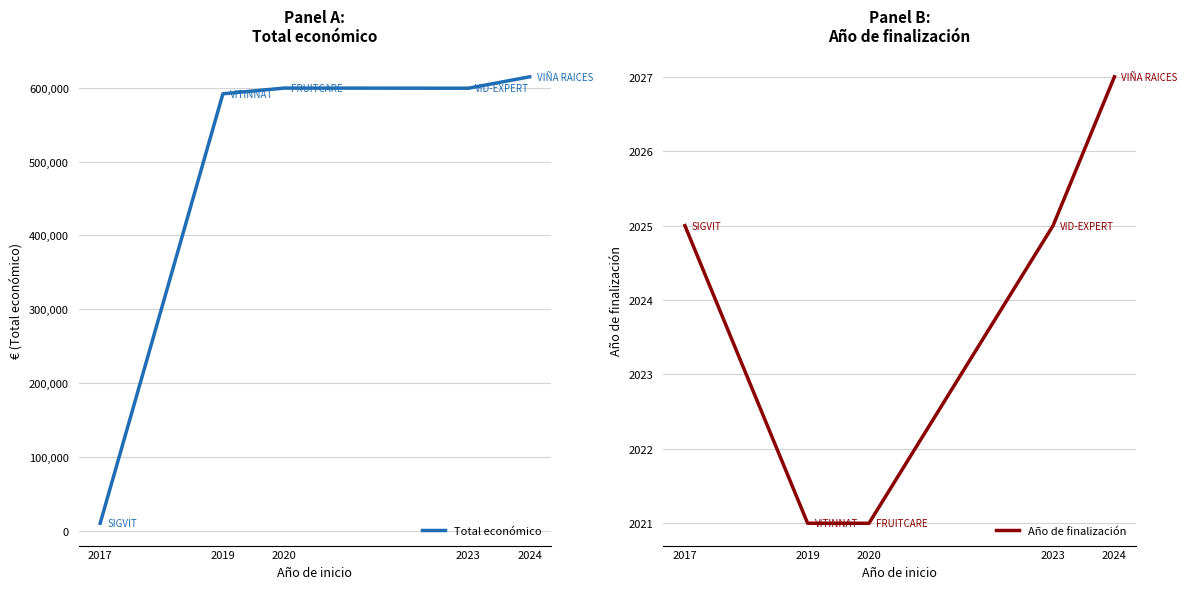

At which category is the sum across all series the highest?

2024